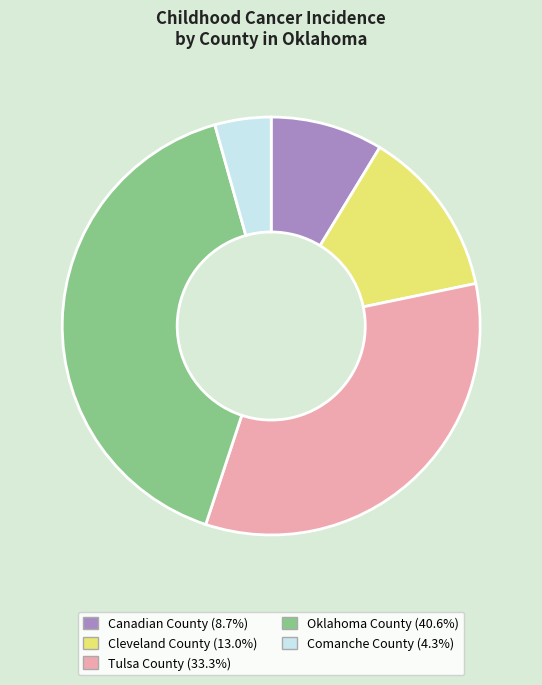

Which slice is the smallest?

Comanche County